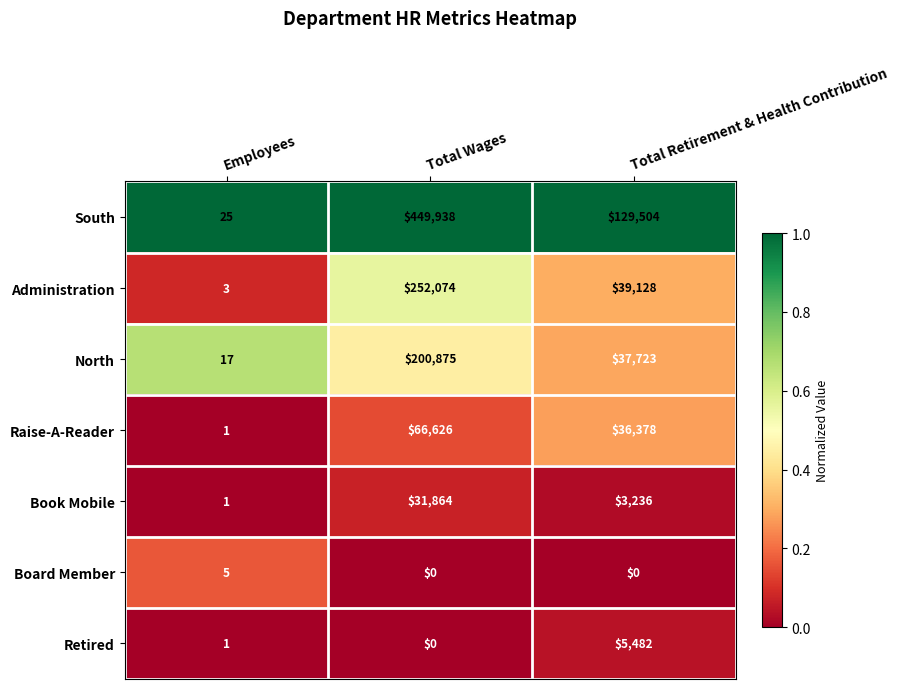

At which label does Book Mobile reach its peak?

Total Wages